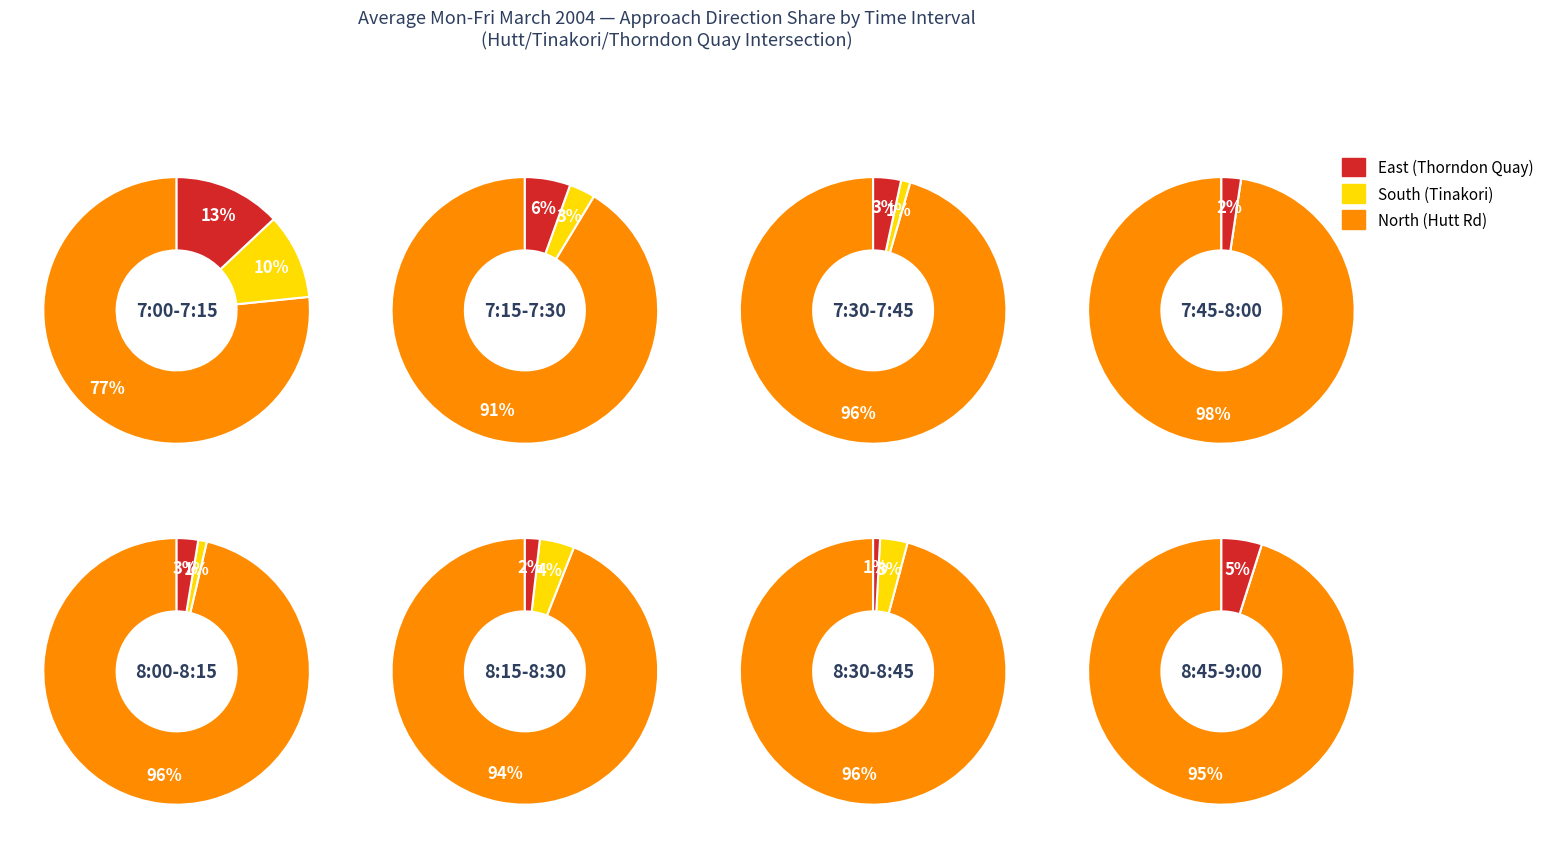

To the nearest percent, what portion does 8:15-8:30 represent?

15%